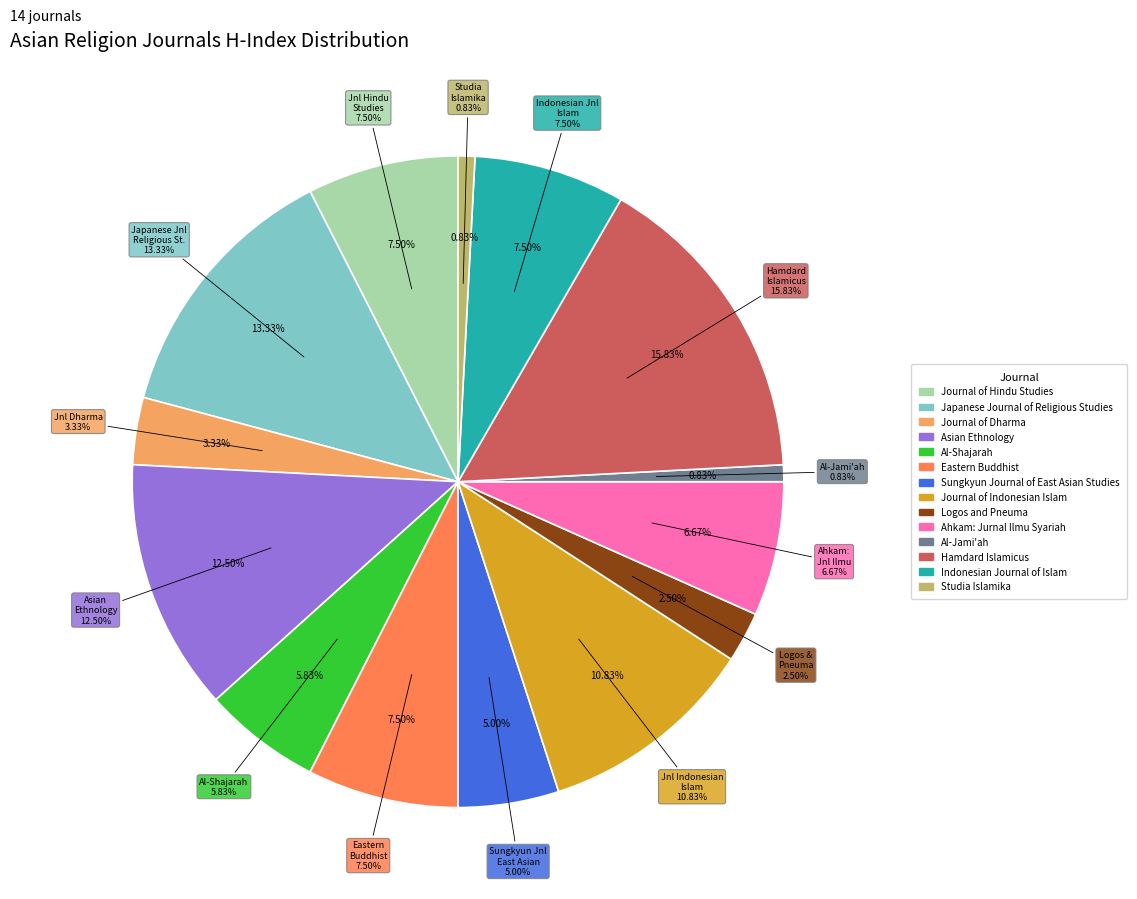

What is the change in value from Asian Ethnology to Journal of Indonesian Islam?

-2